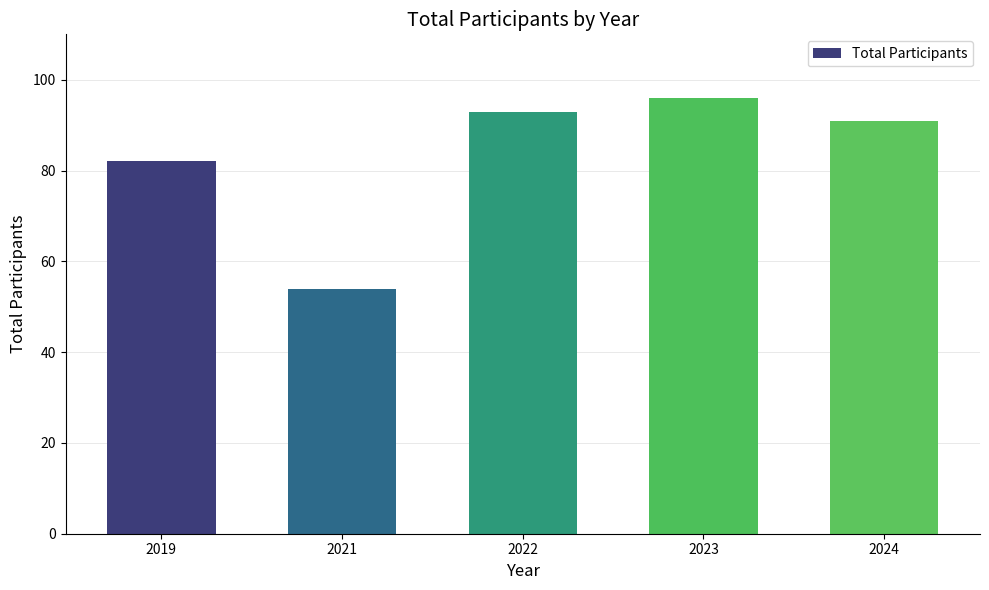

Reading left to right, list all the values displayed in this chart.

2019=82	2021=54	2022=93	2023=96	2024=91